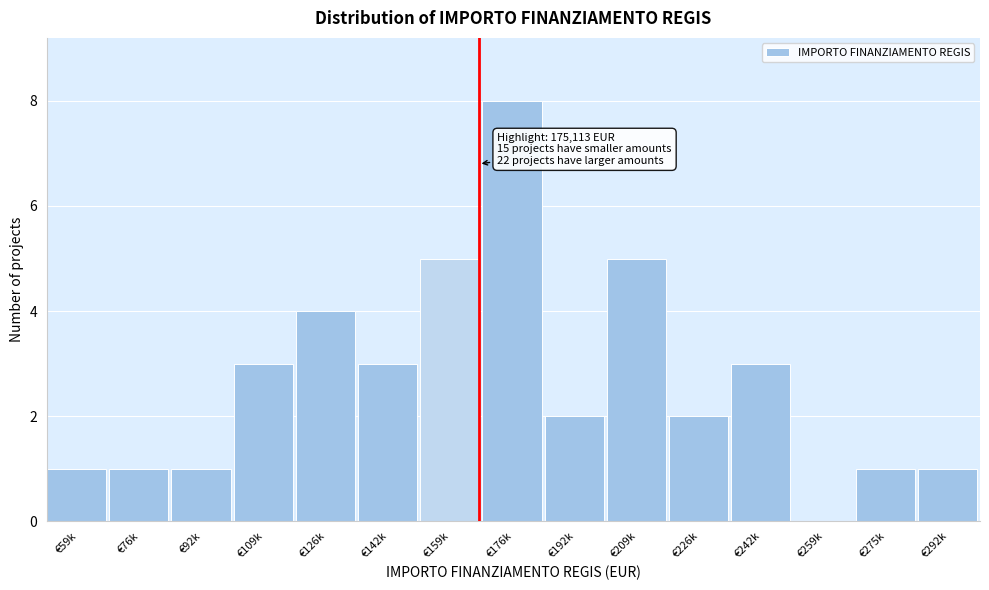

Reading right to left, transcribe all the data shown in this chart.

€292k=1	€275k=1	€259k=0	€242k=3	€226k=2	€209k=5	€192k=2	€176k=8	€159k=5	€142k=3	€126k=4	€109k=3	€92k=1	€76k=1	€59k=1